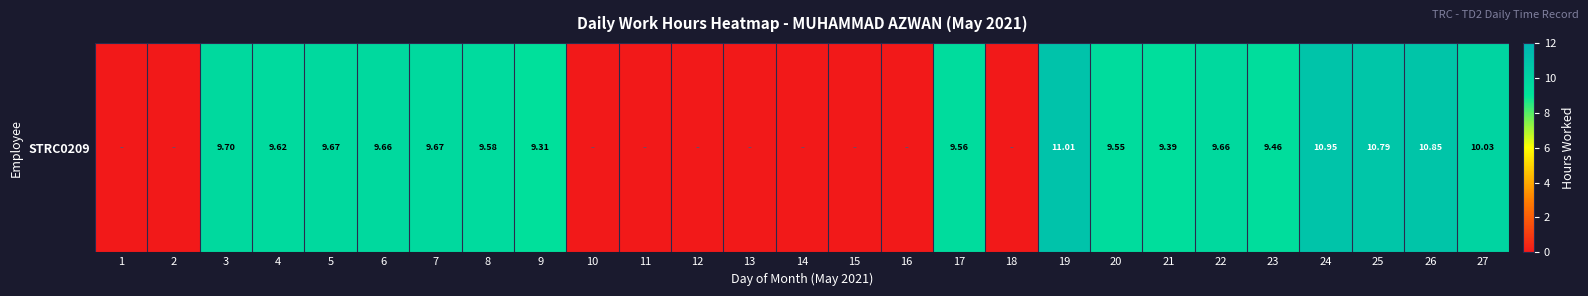

True or false: the data shows 6.8 at 13.

False